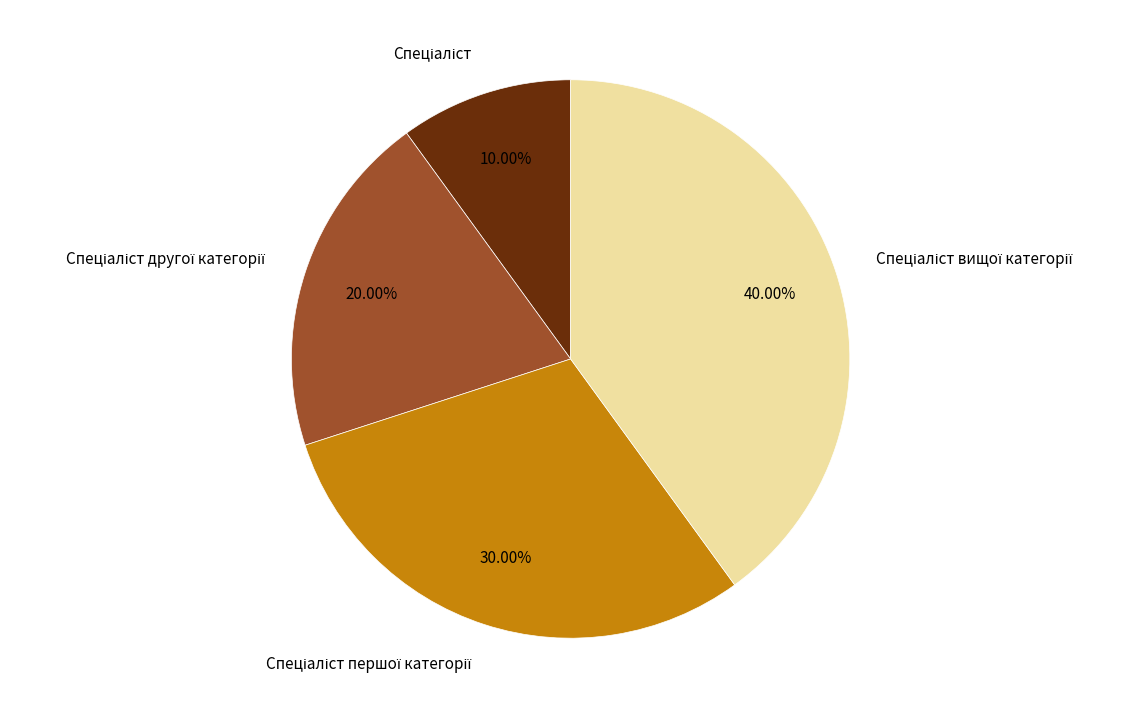

Is there a majority slice in this chart?

No